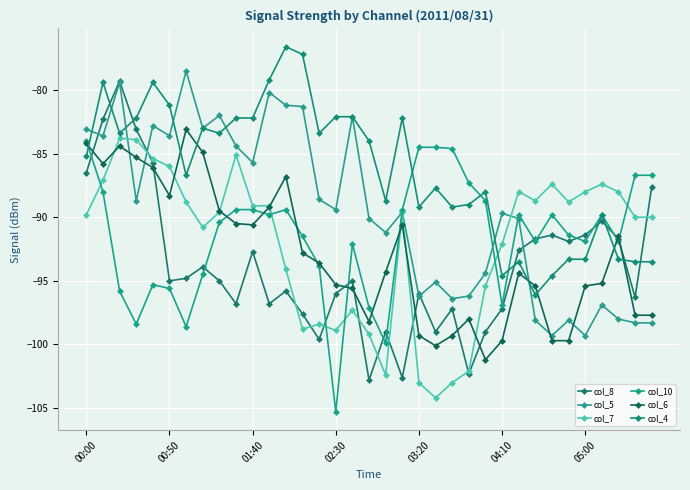

How many lines are shown in the chart?

6